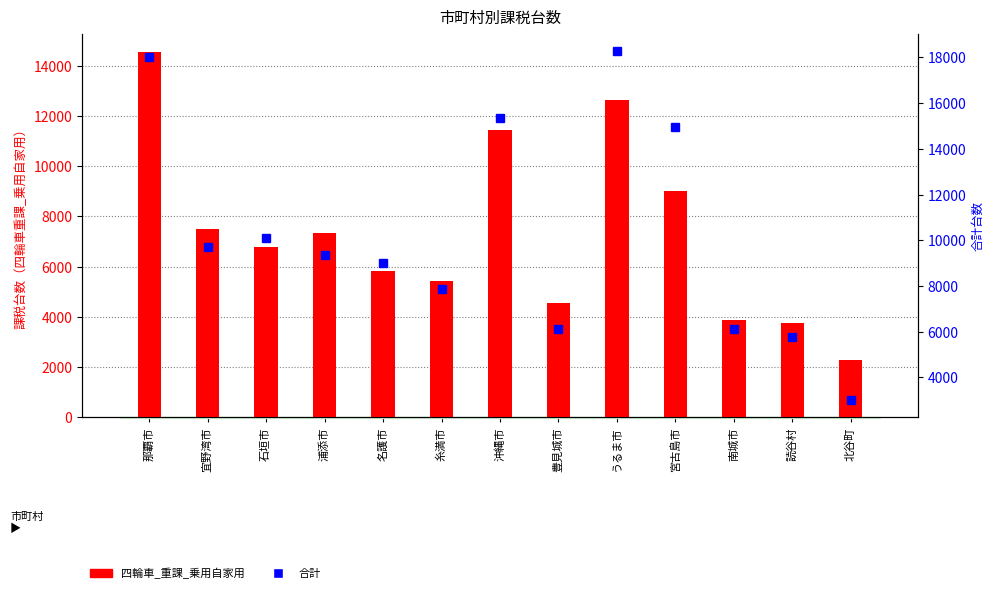

Are the bars grouped side by side (vs. stacked)?

Yes